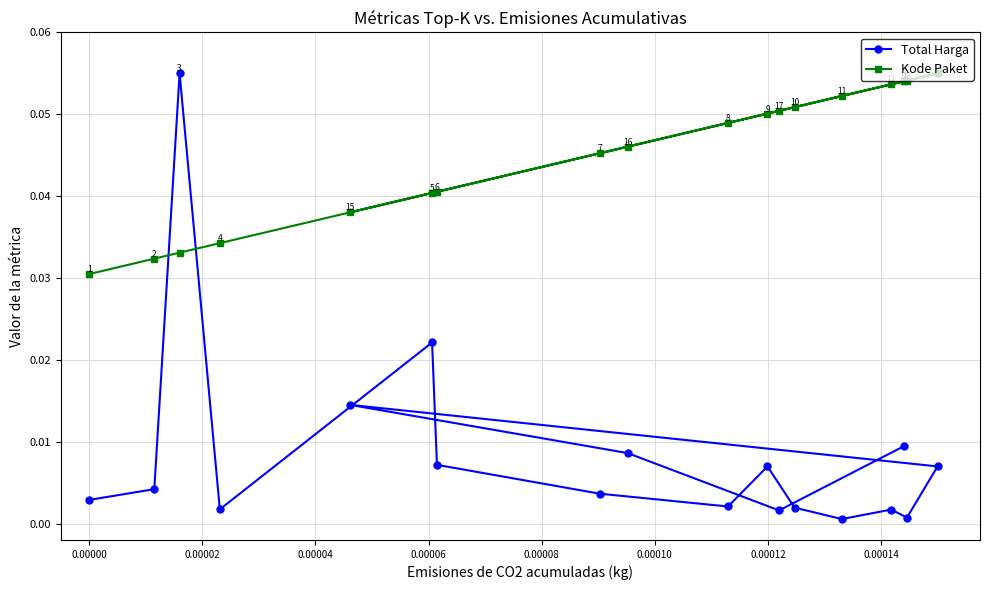

Count the Kode Paket values in the range 0 to 1.

18